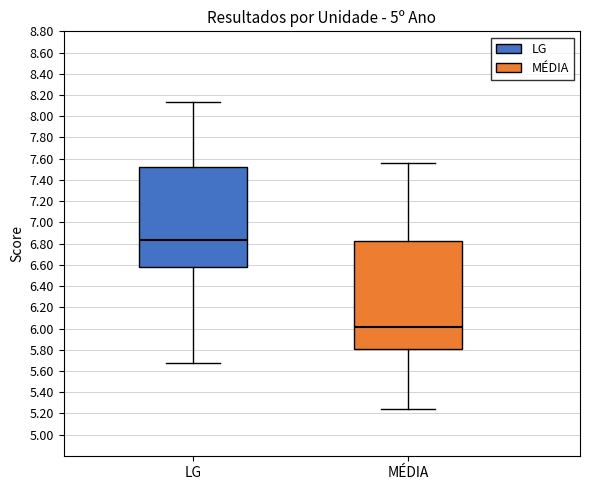

Which box has the lowest median line?

MÉDIA